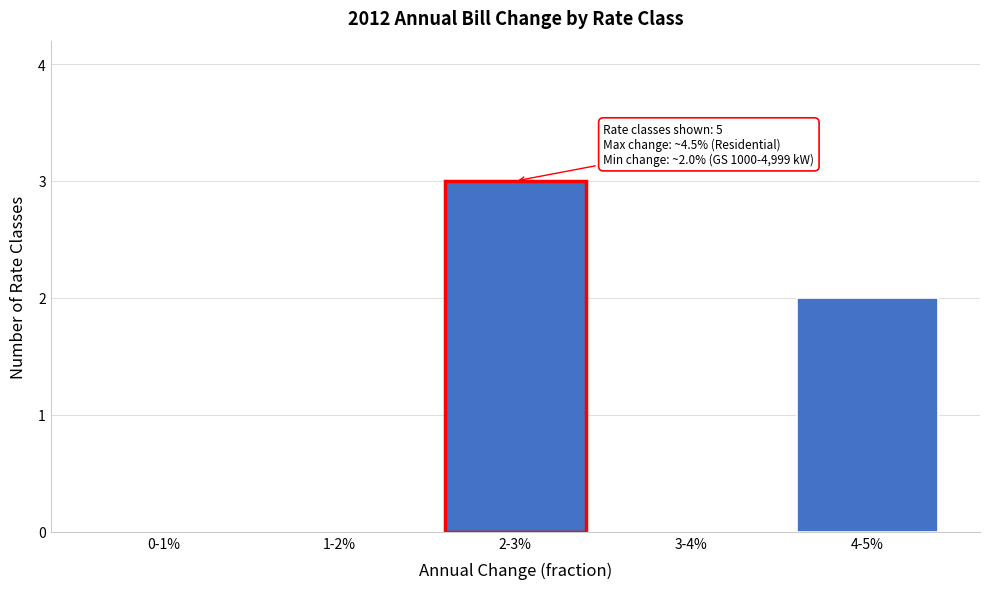

Reading right to left, list all the values displayed in this chart.

4-5%=2	3-4%=0	2-3%=3	1-2%=0	0-1%=0